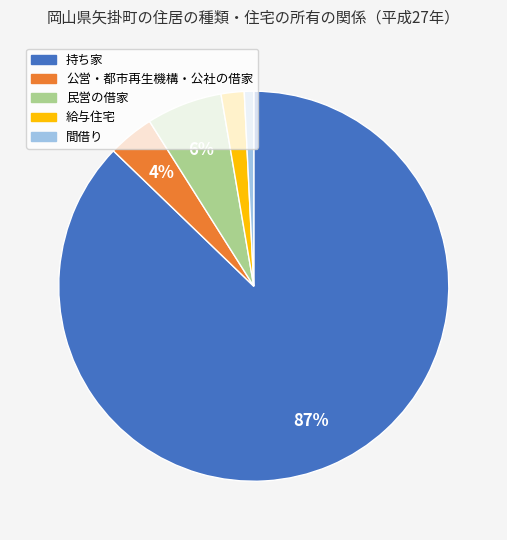

Between 民営の借家 and 給与住宅, which is larger?

民営の借家